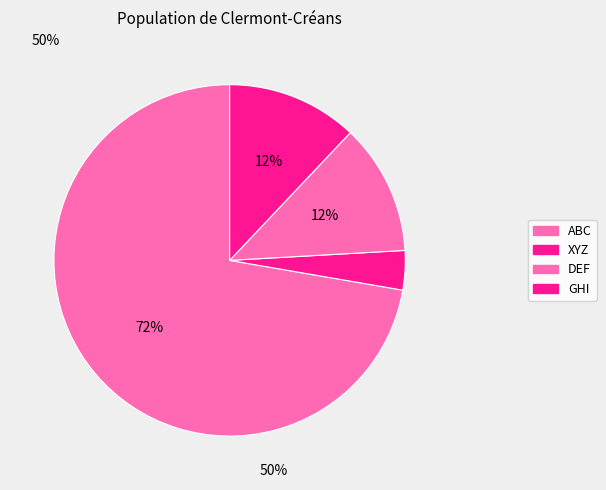

Count the number of slices in the pie.

4